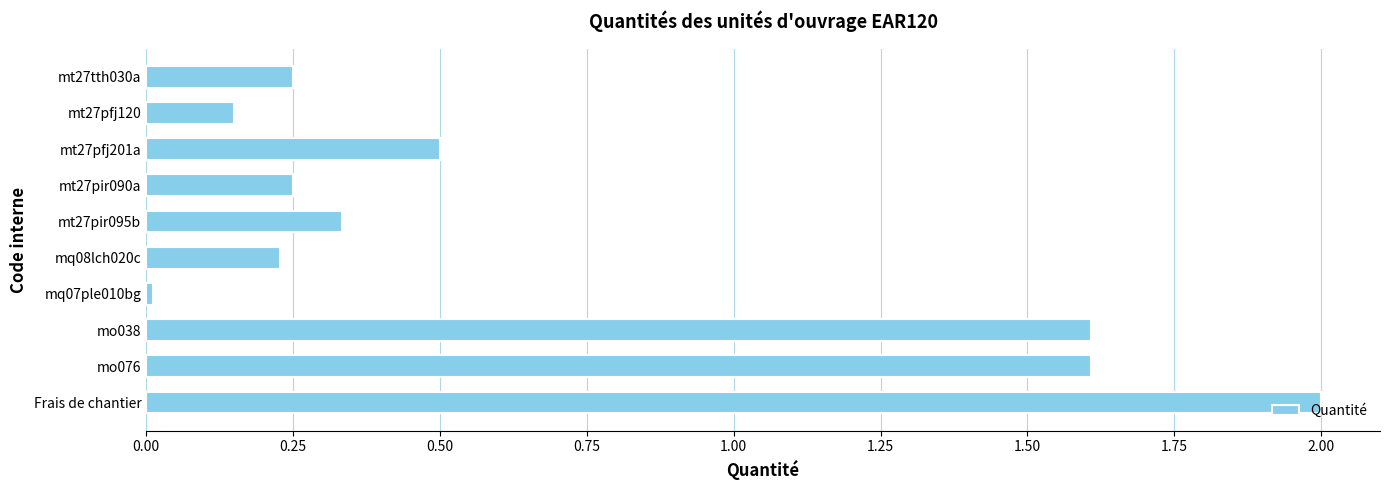

What is the label of the 2nd bar from the top?

mt27pfj120